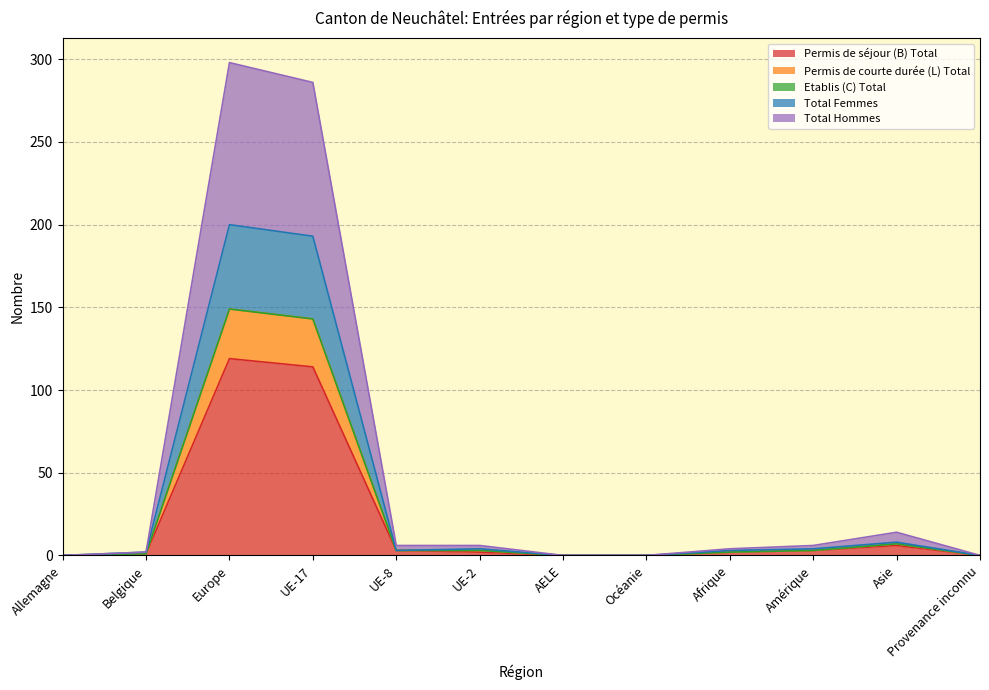

What is the highest value of the Permis de séjour (B) Total series?

119